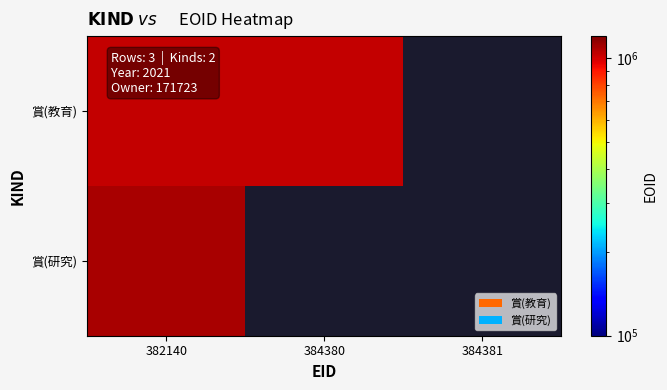

At which label does 賞(研究) reach its peak?

382140